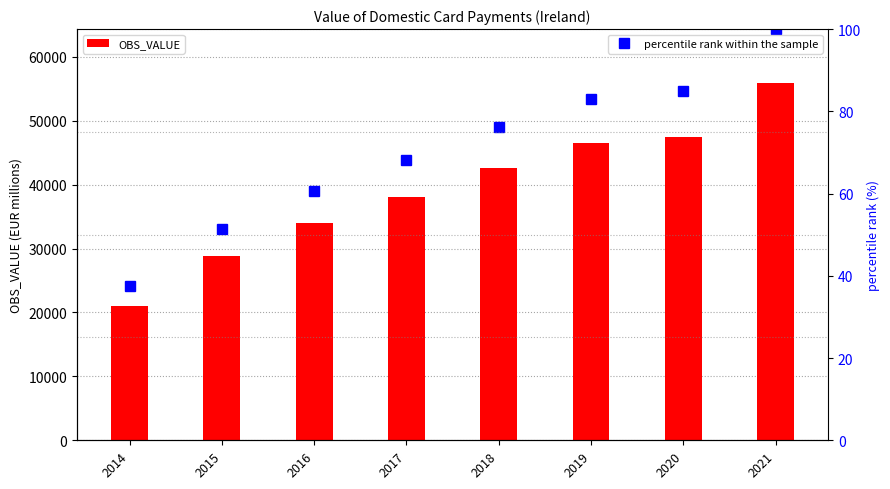

Where does the percentile rank within the sample series first go above 76?

2018